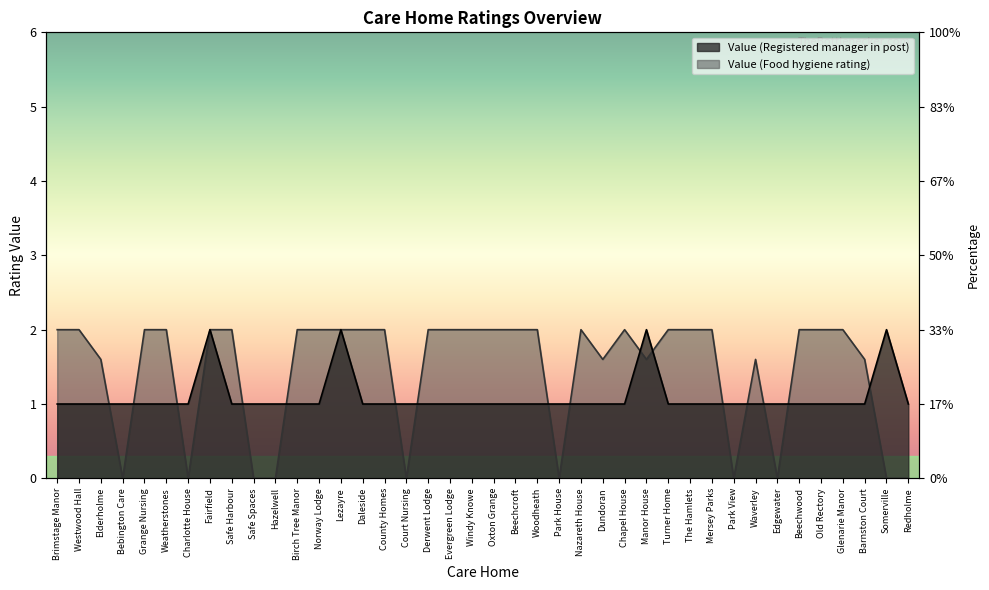

List the labels in order of Value (Food hygiene rating) value, largest first.

Brimstage Manor, Westwood Hall, Grange Nursing, Weatherstones, Fairfield, Safe Harbour, Birch Tree Manor, Norway Lodge, Lezayre, Daleside, County Homes, Derwent Lodge, Evergreen Lodge, Windy Knowe, Oxton Grange, Beechcroft, Woodheath, Nazareth House, Chapel House, Turner Home, The Hamlets, Mersey Parks, Beechwood, Old Rectory, Glenarie Manor, Elderholme, Dundoran, Manor House, Waverley, Barnston Court, Bebington Care, Charlotte House, Safe Spaces, Hazelwell, Court Nursing, Park House, Park View, Edgewater, Somerville, Redholme